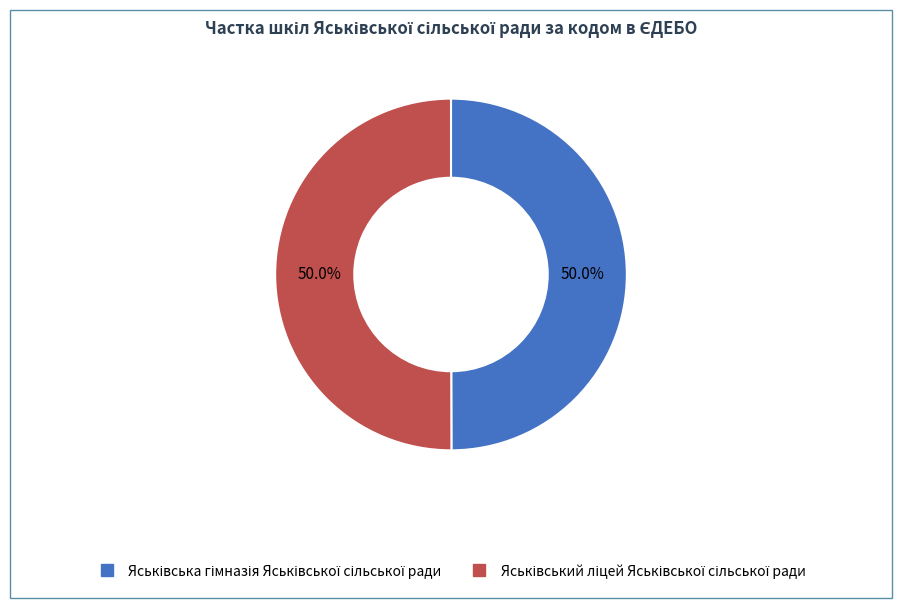

What is the change in value from Яськівська гімназія Яськівської сільської ради to Яськівський ліцей Яськівської сільської ради?

+222